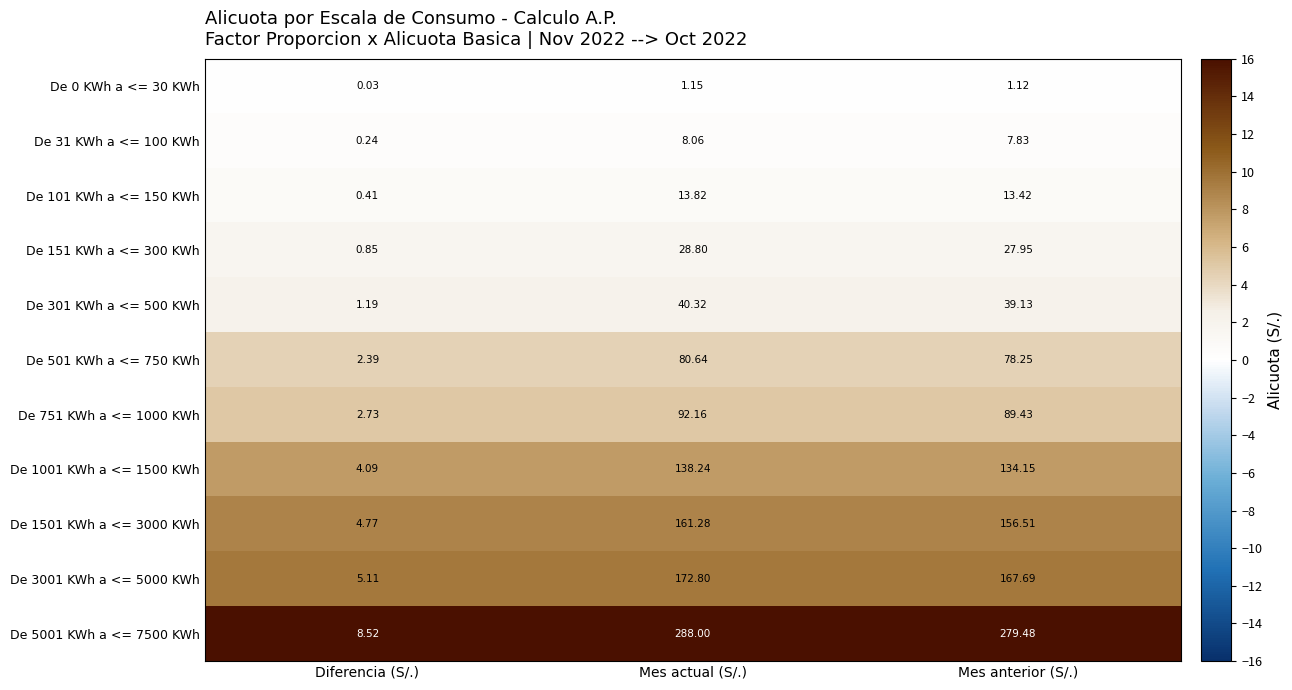

At how many categories does at least one series exceed 3?

3